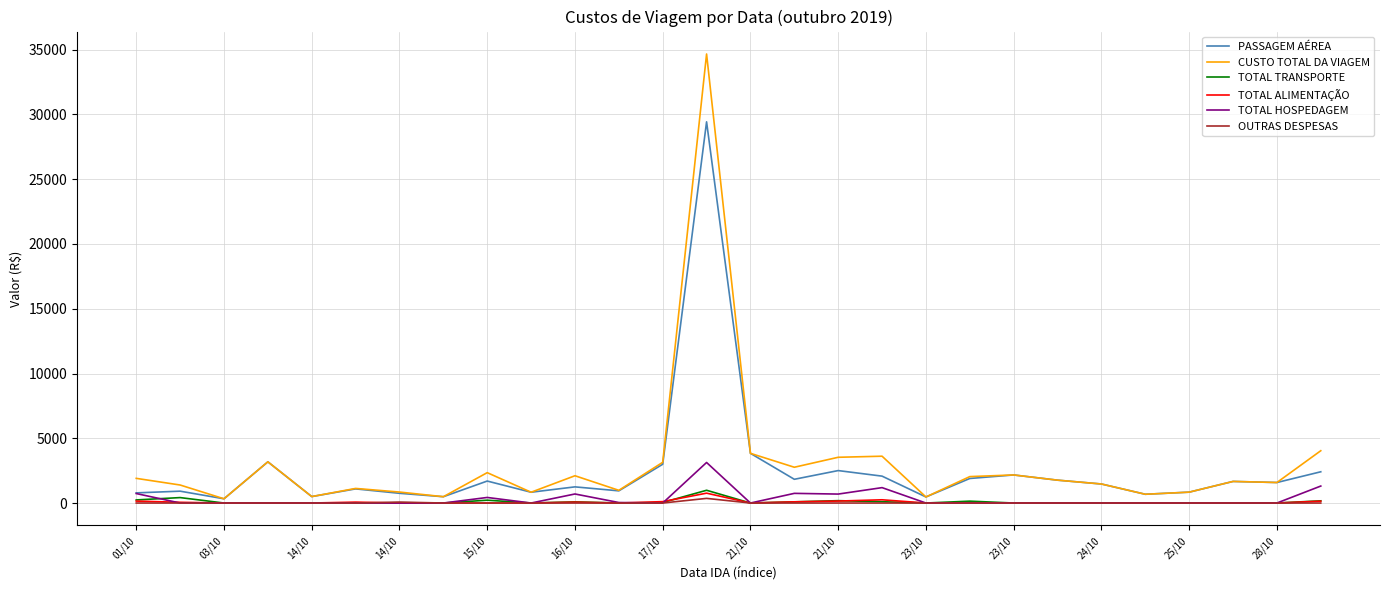

How many lines are shown in the chart?

6